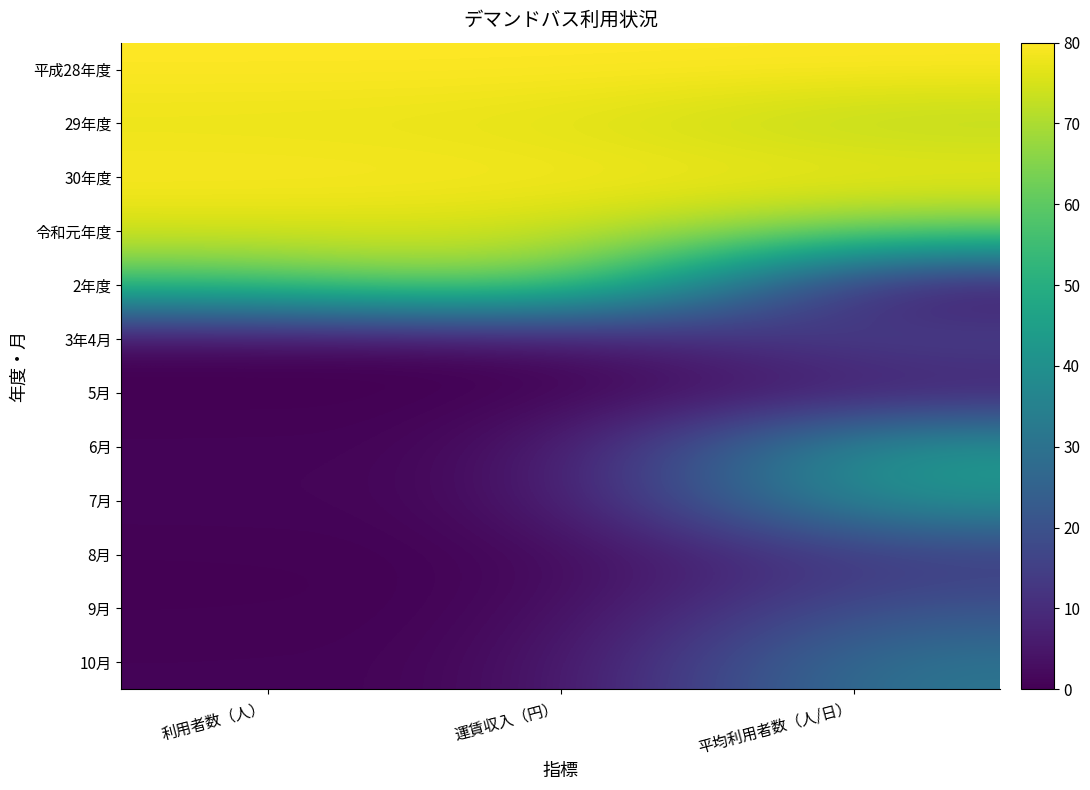

Reading left to right, transcribe all the data shown in this chart.

平成28年度: 利用者数（人）=80.0	運賃収入（円）=80.0	平均利用者数（人/日）=80.0
29年度: 利用者数（人）=77.2	運賃収入（円）=76.5	平均利用者数（人/日）=70.6
30年度: 利用者数（人）=79.7	運賃収入（円）=79.4	平均利用者数（人/日）=78.9
令和元年度: 利用者数（人）=75.4	運賃収入（円）=75.0	平均利用者数（人/日）=63.8
2年度: 利用者数（人）=56.1	運賃収入（円）=71.8	平均利用者数（人/日）=0.0
3年4月: 利用者数（人）=0.2	運賃収入（円）=0.4	平均利用者数（人/日）=18.0
5月: 利用者数（人）=0.0	運賃収入（円）=0.0	平均利用者数（人/日）=4.9
6月: 利用者数（人）=0.8	運賃収入（円）=1.0	平均利用者数（人/日）=43.9
7月: 利用者数（人）=1.0	運賃収入（円）=1.3	平均利用者数（人/日）=43.2
8月: 利用者数（人）=0.2	運賃収入（円）=0.5	平均利用者数（人/日）=13.1
9月: 利用者数（人）=0.2	運賃収入（円）=0.5	平均利用者数（人/日）=20.7
10月: 利用者数（人）=0.7	運賃収入（円）=0.9	平均利用者数（人/日）=31.9